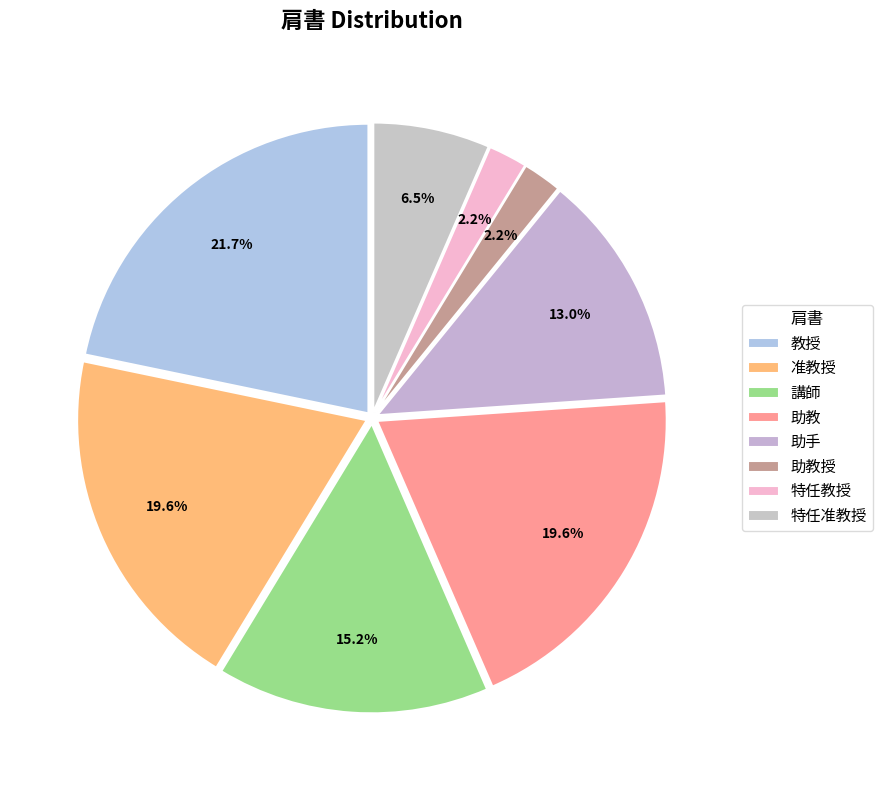

Is 助教 the majority of the pie?

No